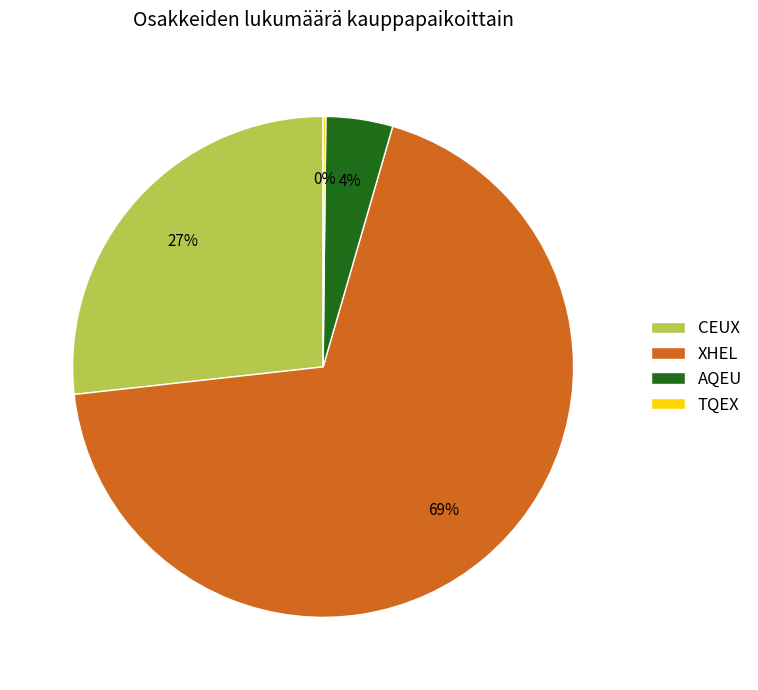

Which slice is the largest?

XHEL